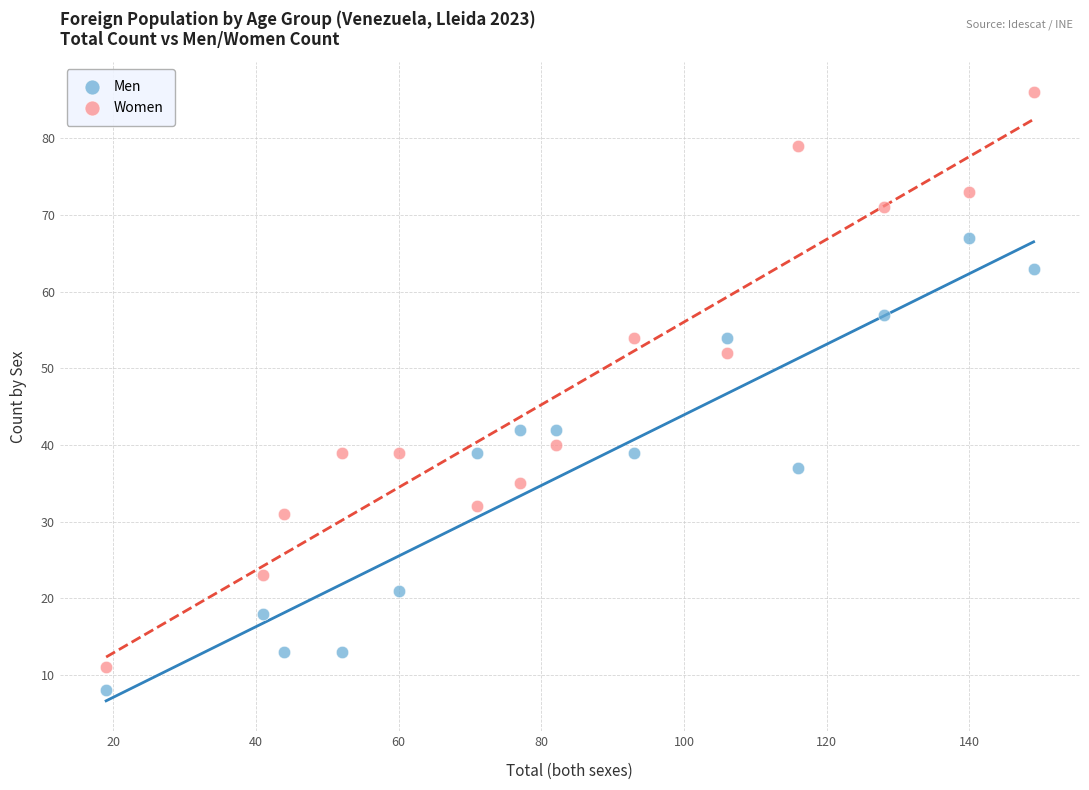

What are all the series names shown in the legend?

Men, Women